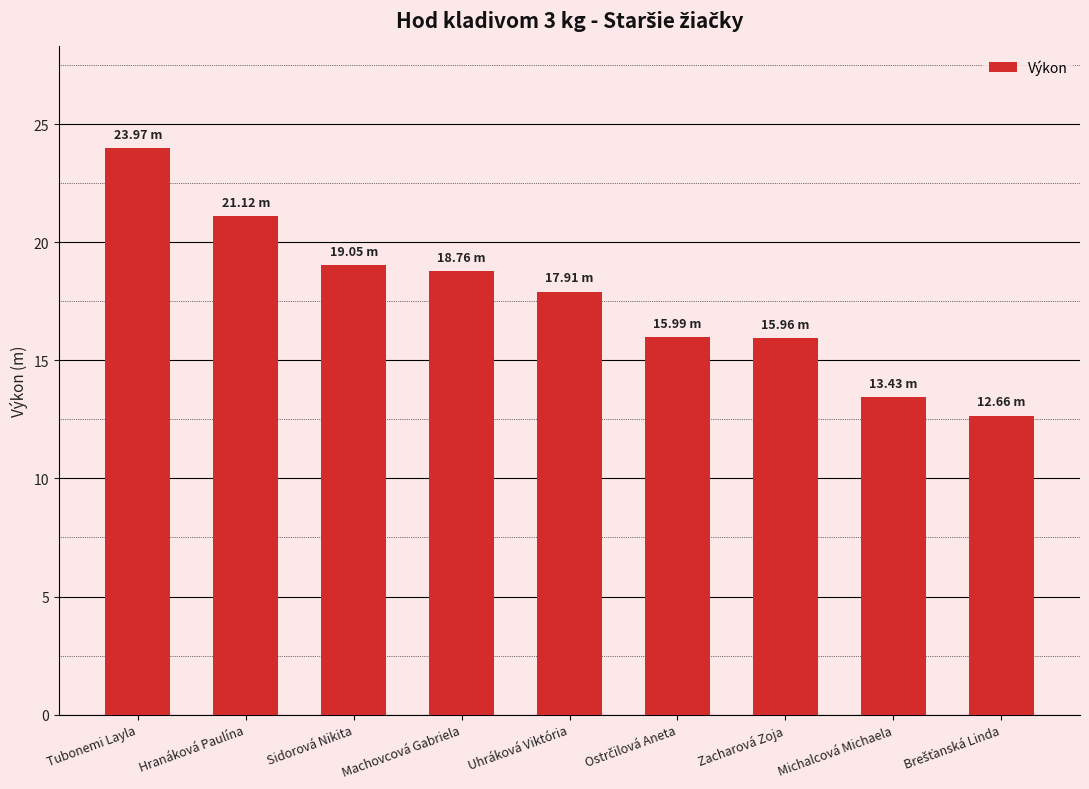

The value at Uhráková Viktória is 17.9. True or false?

True